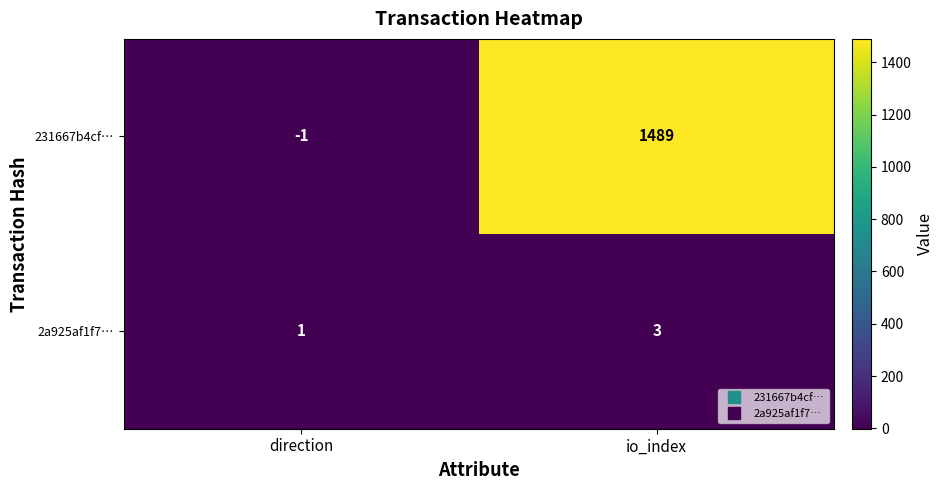

The value of 2a925af1f7… at io_index is 3. True or false?

True